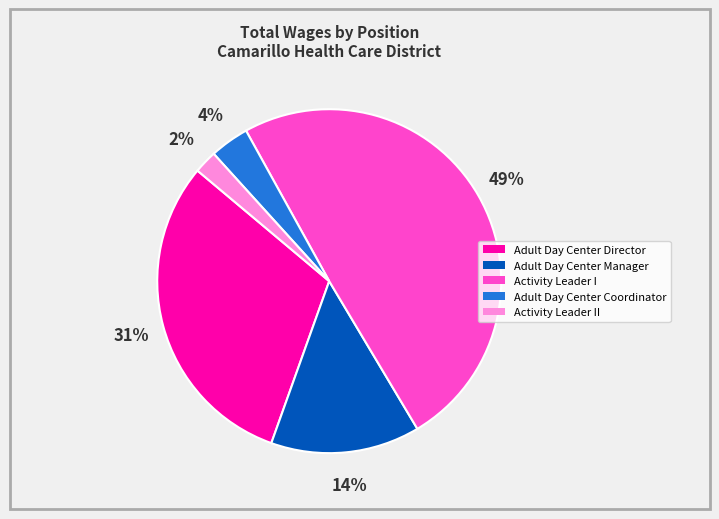

Does any single category account for the majority?

No